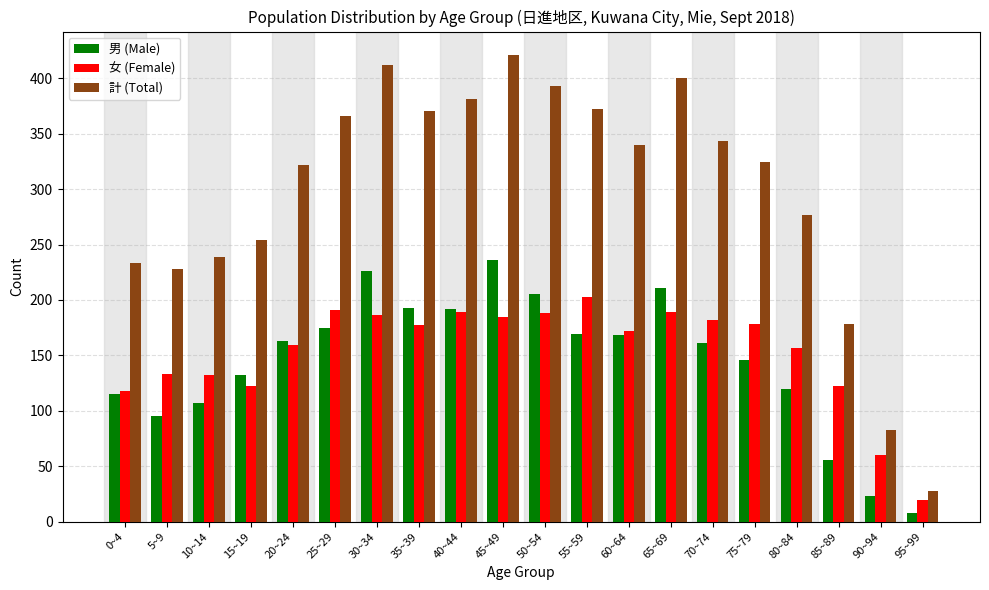

Which label corresponds to the largest value in the chart?

45~49